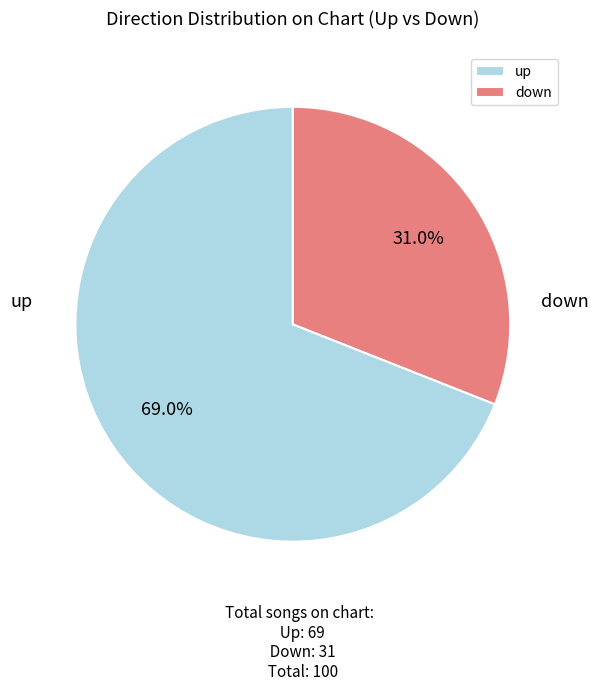

Do up and down together represent more than half of the pie?

Yes